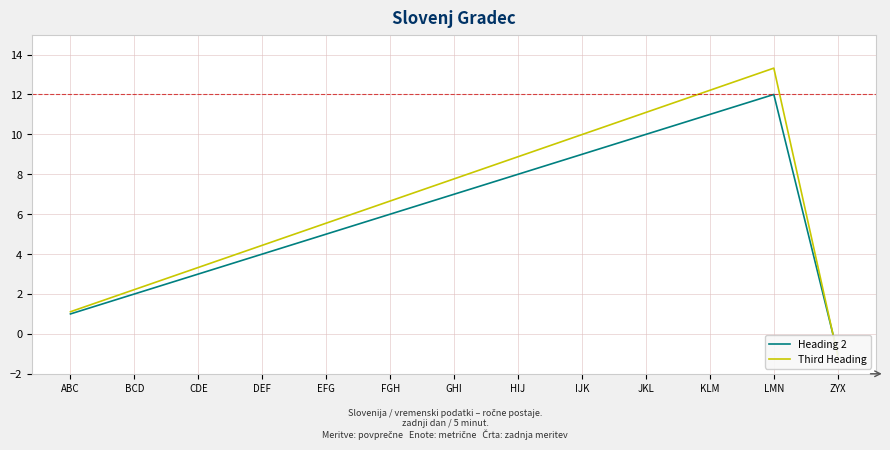

True or false: Third Heading has more than 0 interior local peaks.

True